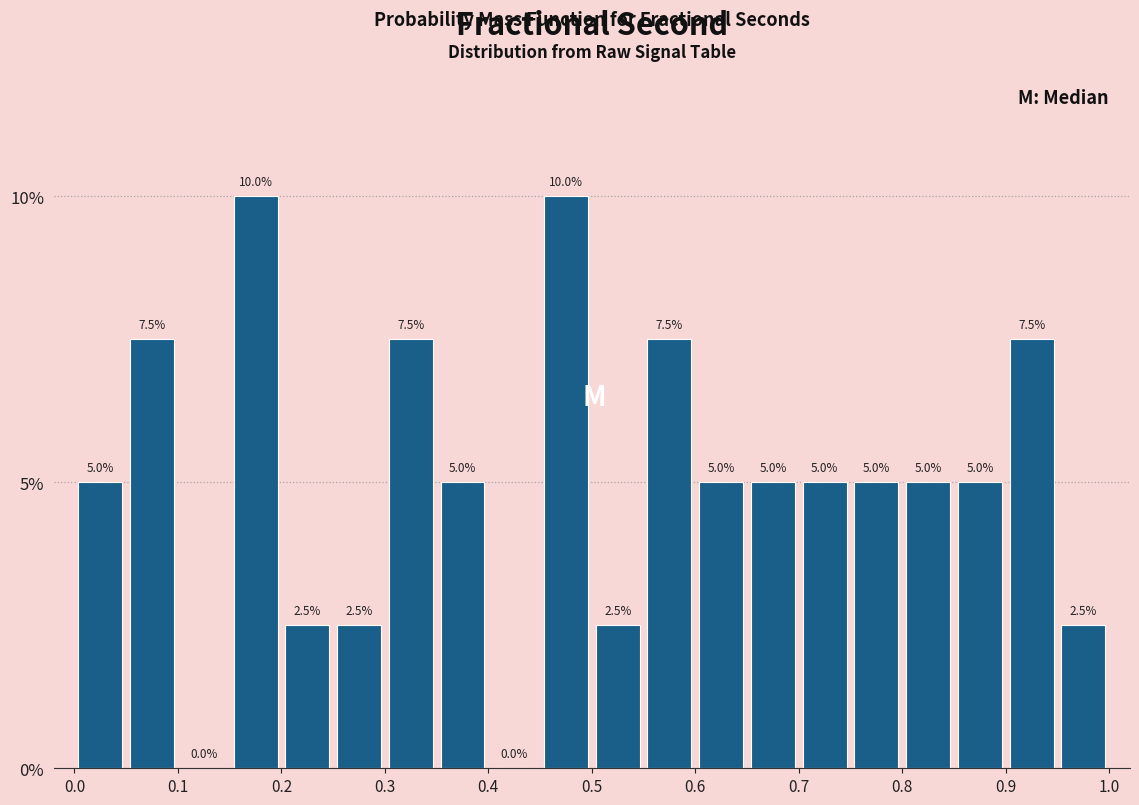

Reading left to right, list every bar in this chart as the range it spans on the x-axis followed by its height.

0.00 to 0.05: 5.0
0.05 to 0.10: 7.5
0.10 to 0.15: 0.0
0.15 to 0.20: 10.0
0.20 to 0.25: 2.5
0.25 to 0.30: 2.5
0.30 to 0.35: 7.5
0.35 to 0.40: 5.0
0.40 to 0.45: 0.0
0.45 to 0.50: 10.0
0.50 to 0.55: 2.5
0.55 to 0.60: 7.5
0.60 to 0.65: 5.0
0.65 to 0.70: 5.0
0.70 to 0.75: 5.0
0.75 to 0.80: 5.0
0.80 to 0.85: 5.0
0.85 to 0.90: 5.0
0.90 to 0.95: 7.5
0.95 to 1.00: 2.5